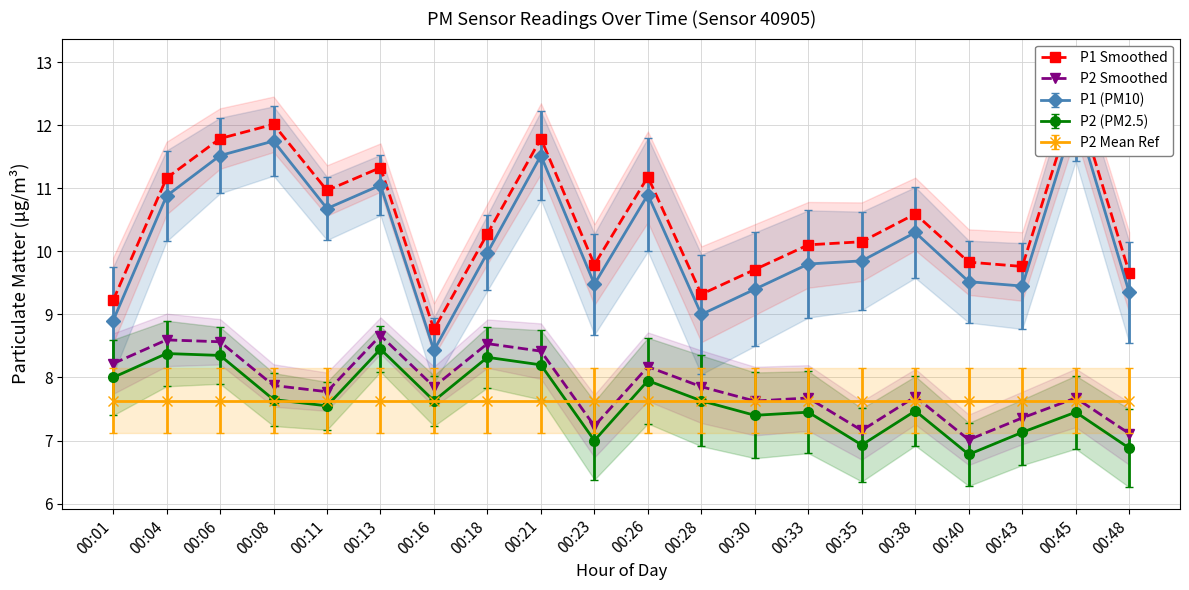

True or false: P1 Smoothed and P2 Smoothed intersect in this chart.

False